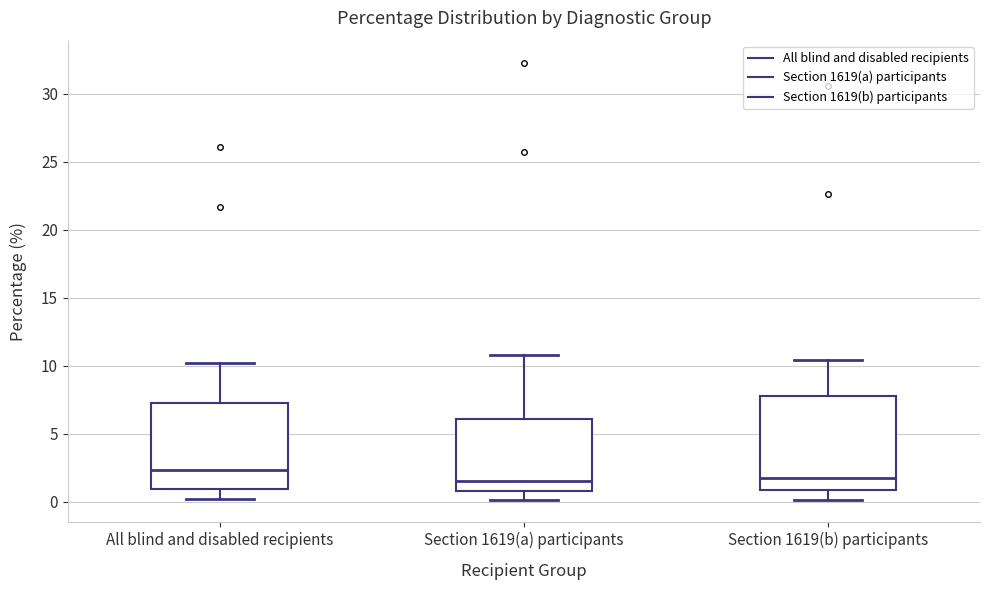

Reading left to right, read every box against the y-axis: the position of its median line, the range the box covers, and the ends of its whiskers. The values are not printed on the chart, so give them approximately, as read against the axis.

All blind and disabled recipients: median 2.5, box 1.0 to 7.5, whiskers 0.0 to 10.0
Section 1619(a) participants: median 1.5, box 1.0 to 6.0, whiskers 0.0 to 11.0
Section 1619(b) participants: median 2.0, box 1.0 to 8.0, whiskers 0.0 to 10.5